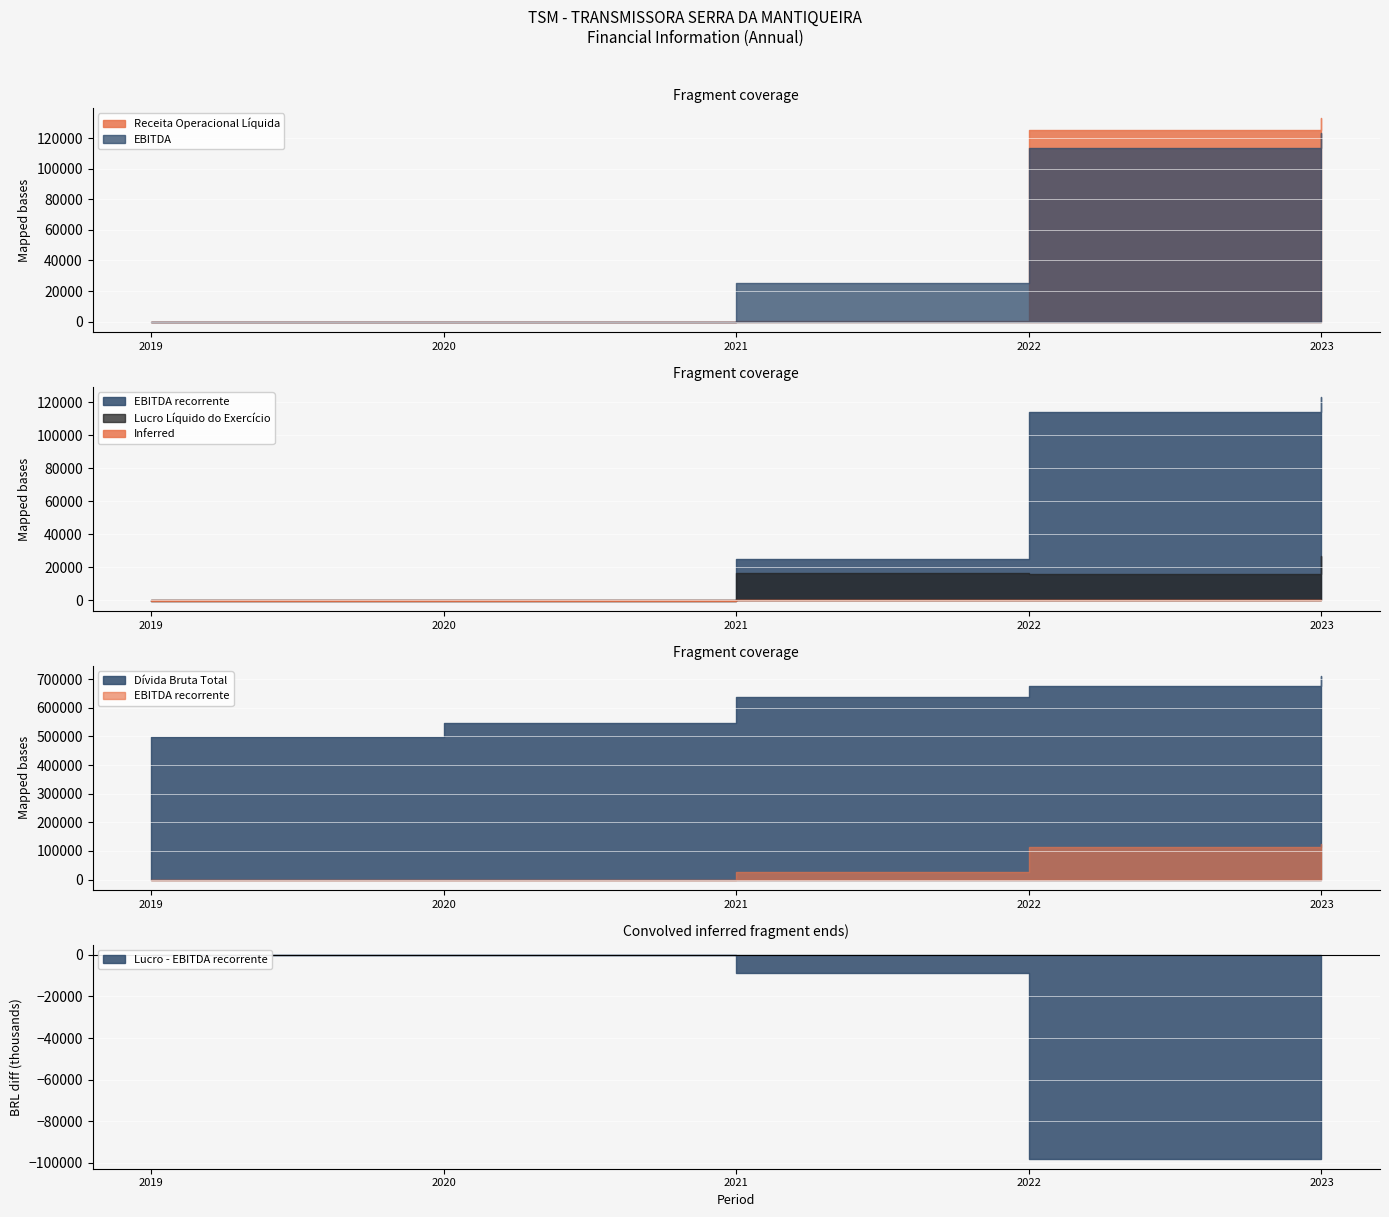

Where is Receita Operacional Líquida nearest to the value 66585?

2022